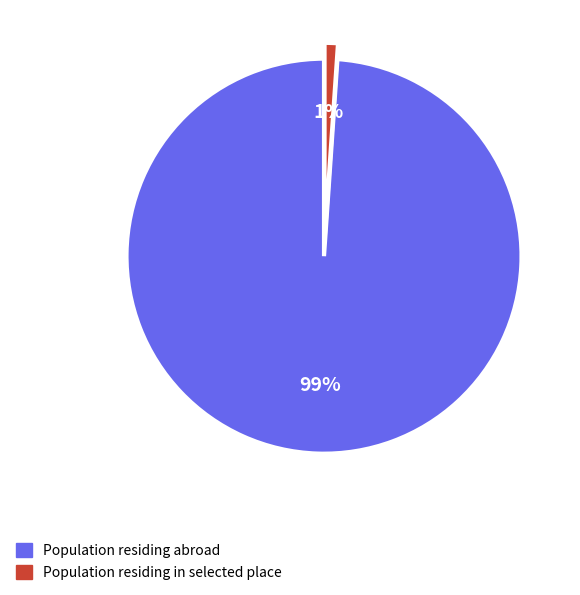

Which has a higher value, Population residing abroad or Population residing in selected place?

Population residing abroad